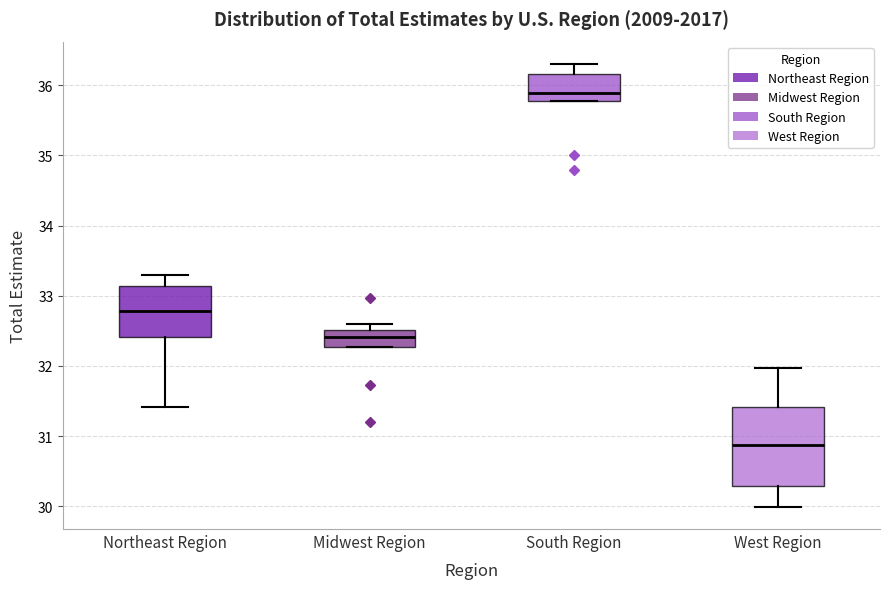

Which box's median line is the lowest?

West Region